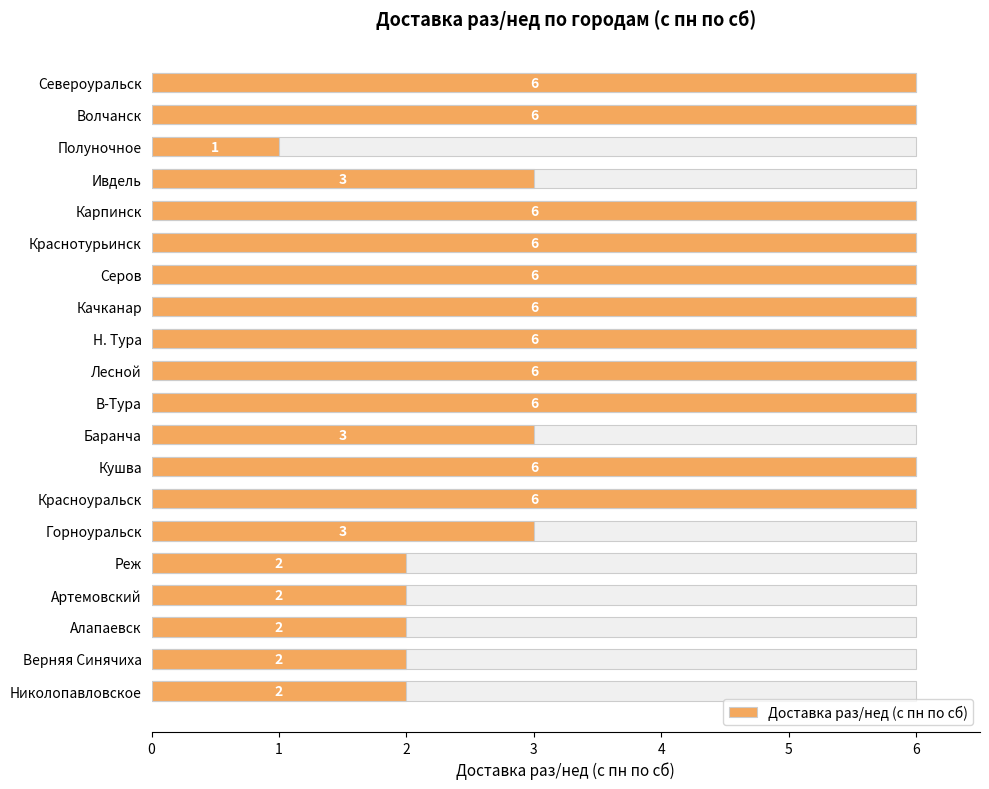

Reading right to left, list all the values displayed in this chart.

2	2	2	2	2	3	6	6	3	6	6	6	6	6	6	6	3	1	6	6